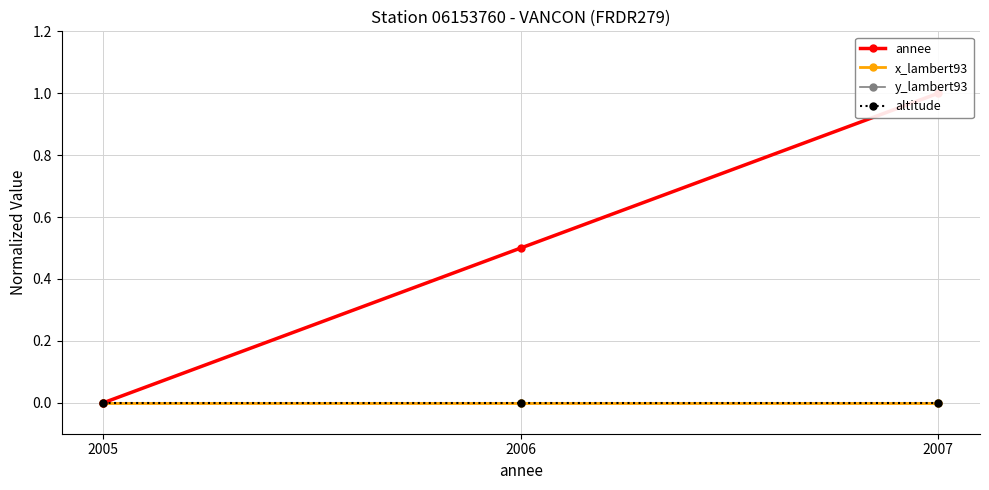

What is the value of the annee point at the 2nd from the left?

0.5